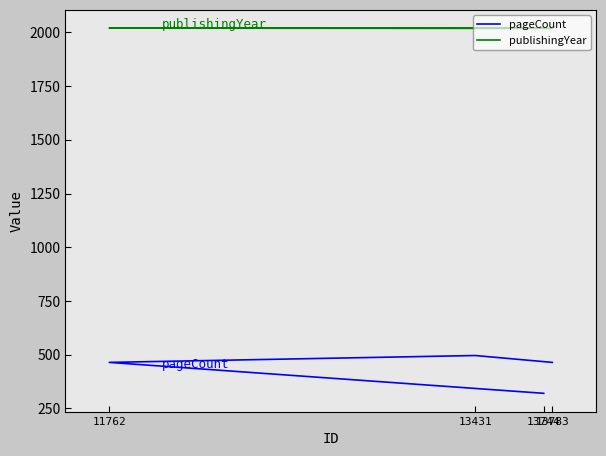

Which category has the highest value in the publishingYear series?

13744